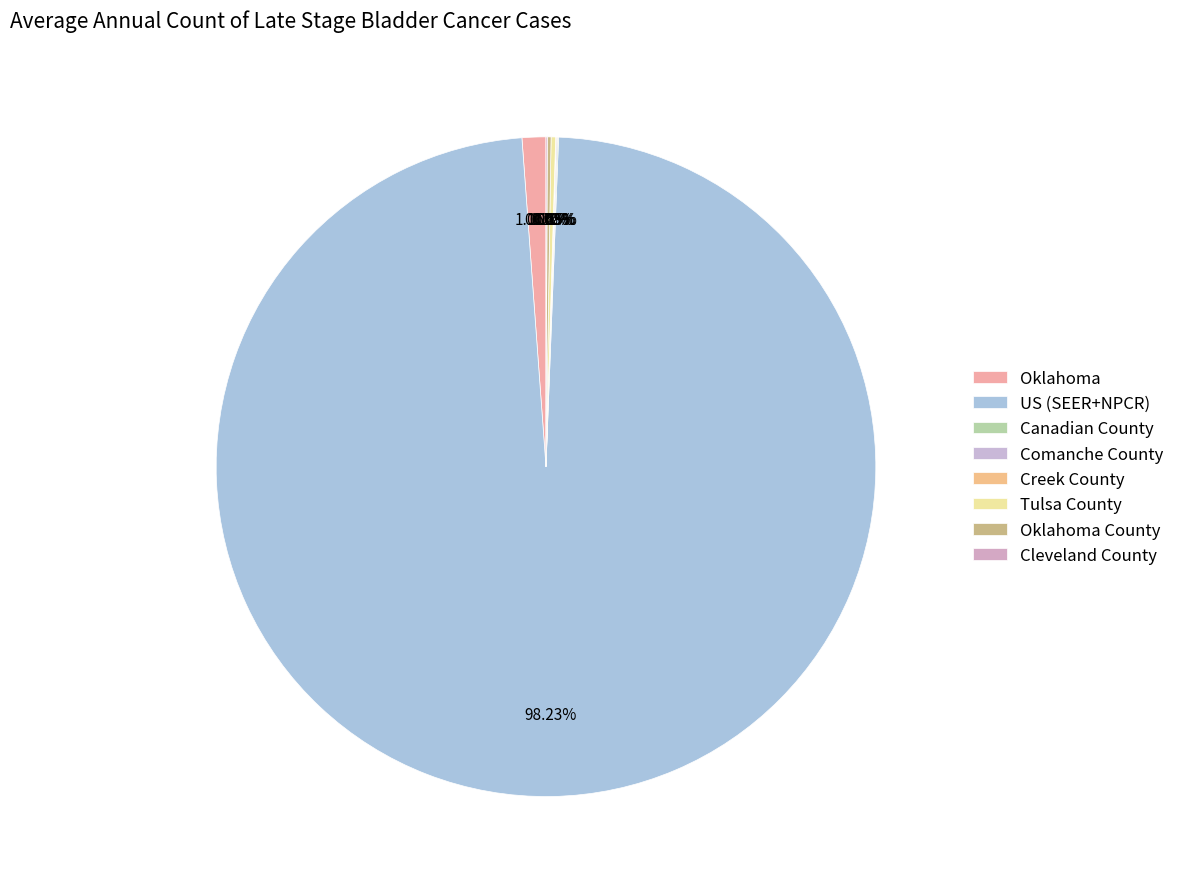

Which category has the smallest portion of the pie?

Creek County